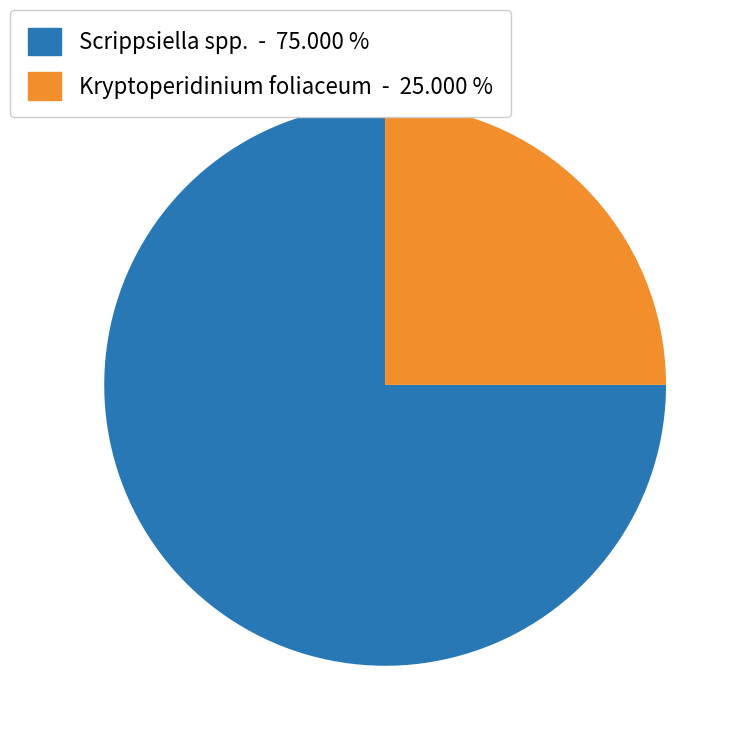

Is there any slice that represents more than half of the pie?

Yes